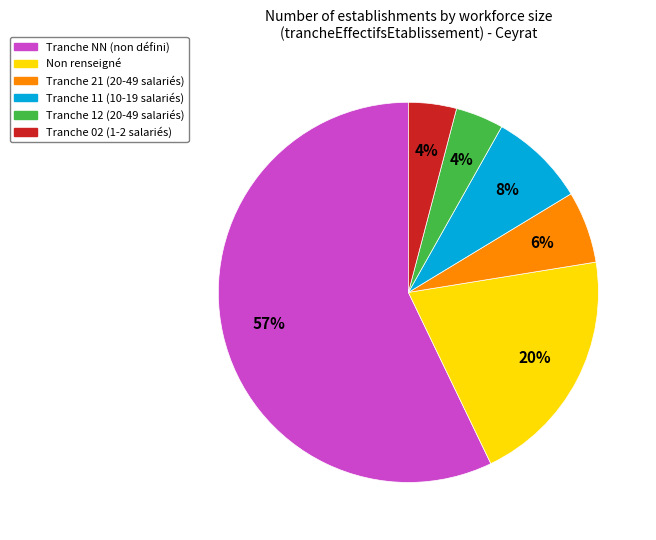

To the nearest percent, what is the average slice percentage?

17%